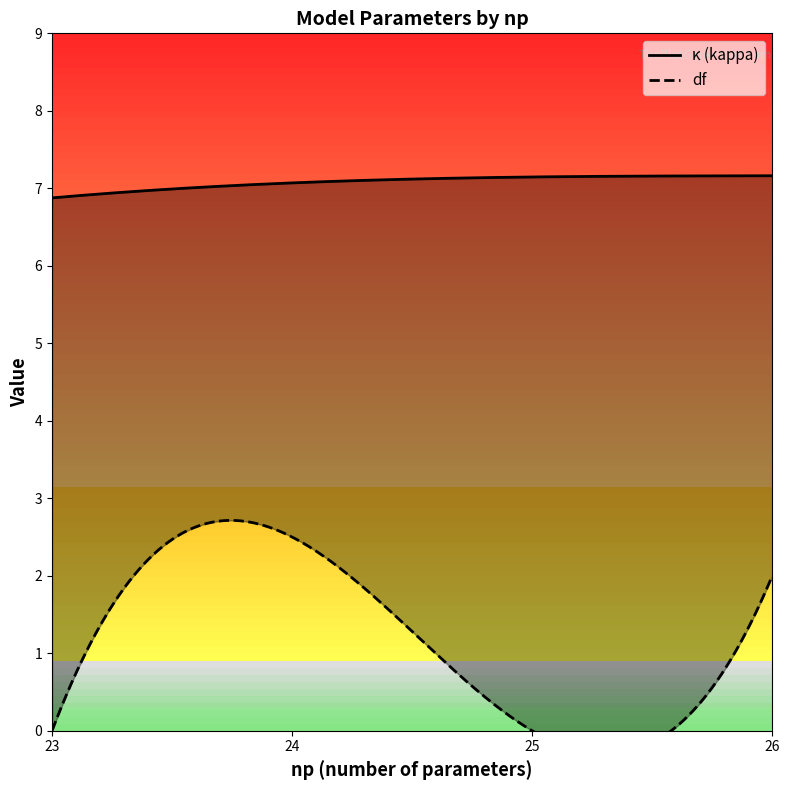

How many distinct data groups are displayed?

2